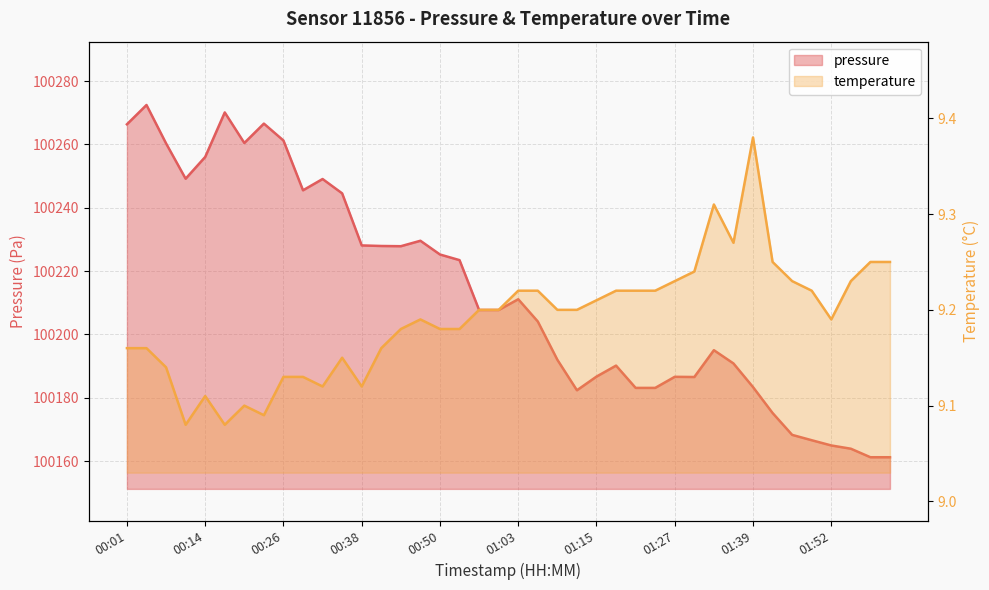

True or false: pressure and temperature cross at least once.

False